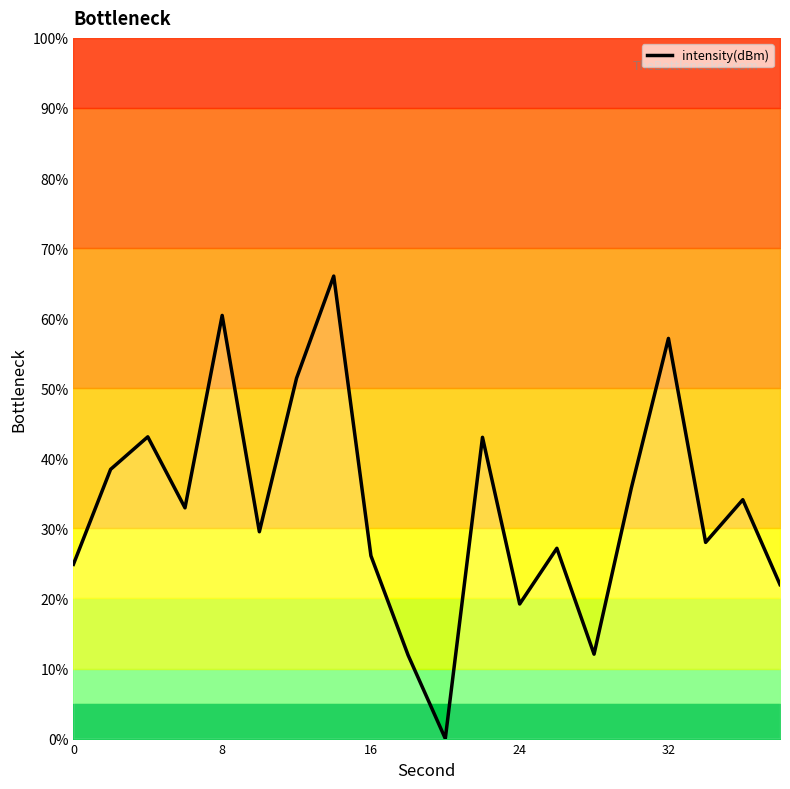

How many distinct data groups are displayed?

1